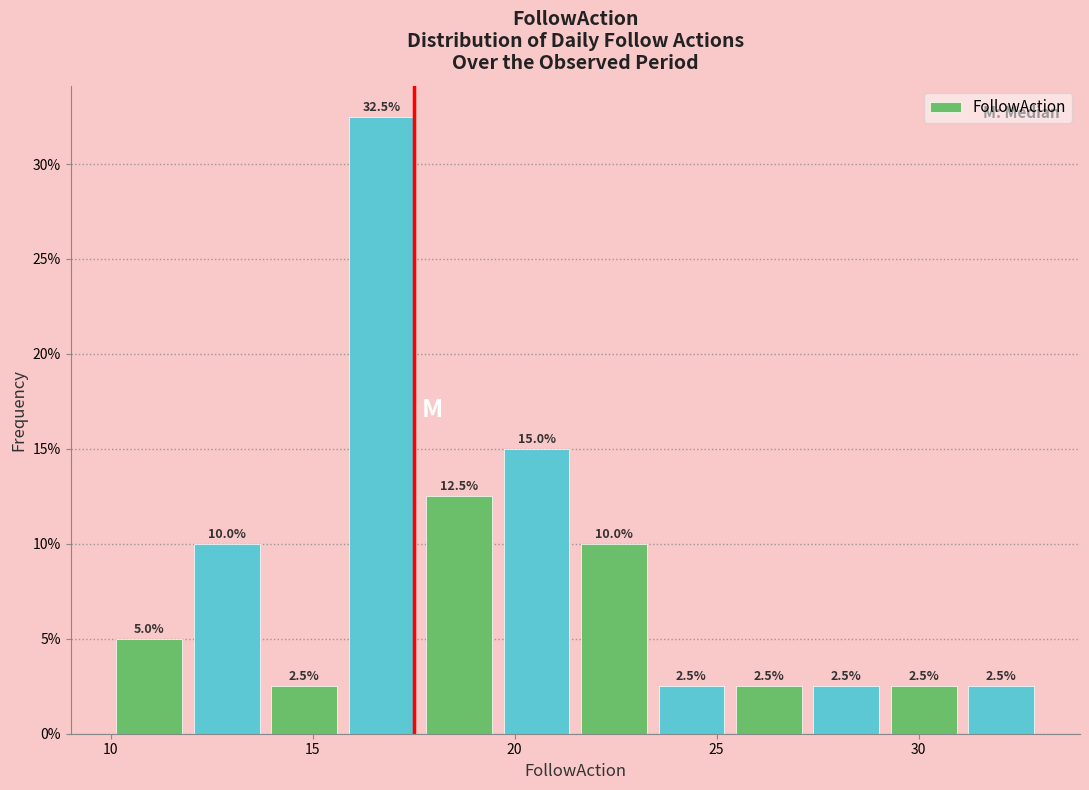

Around what value on the x-axis is the tallest bar? Give the approximate position of its centre, as read against the axis.

16.5